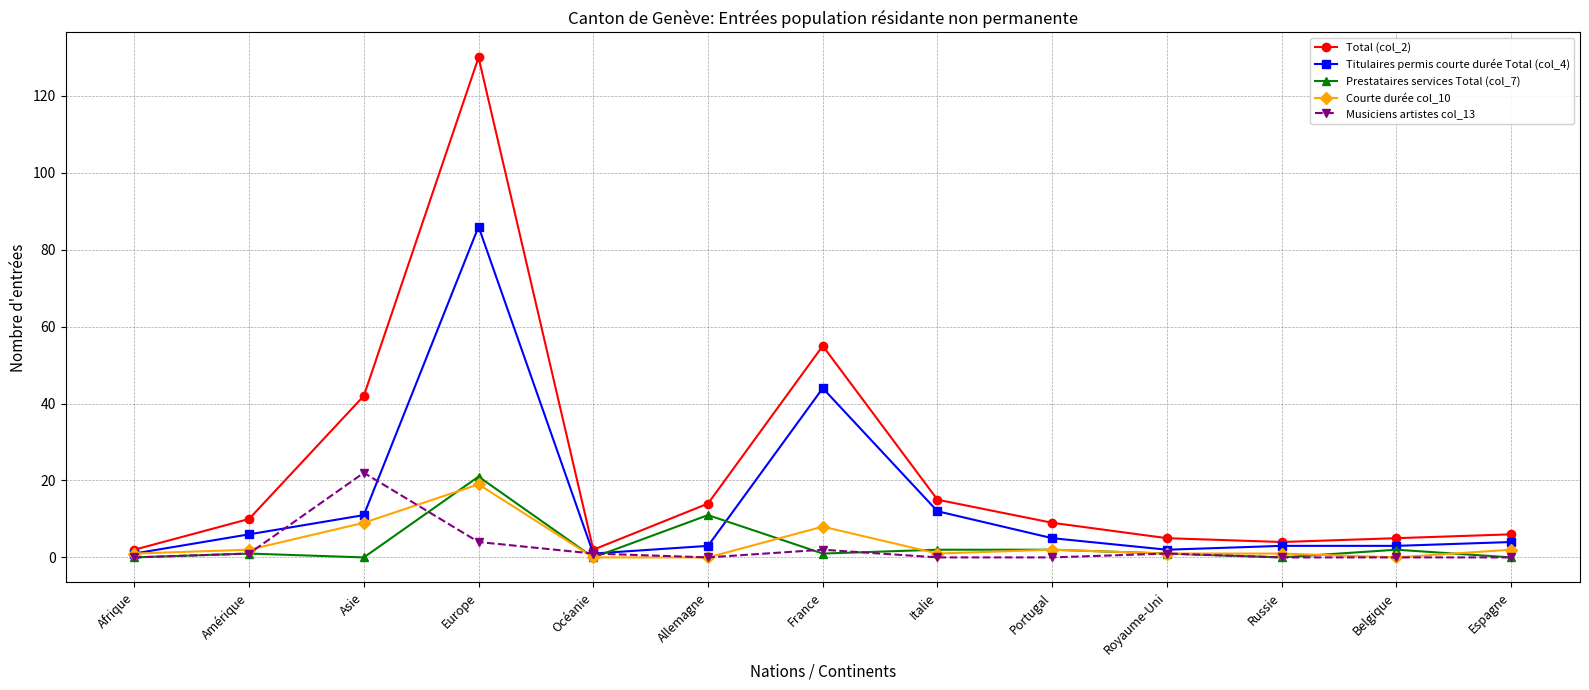

What is the label of the 9th point from the left?

Portugal